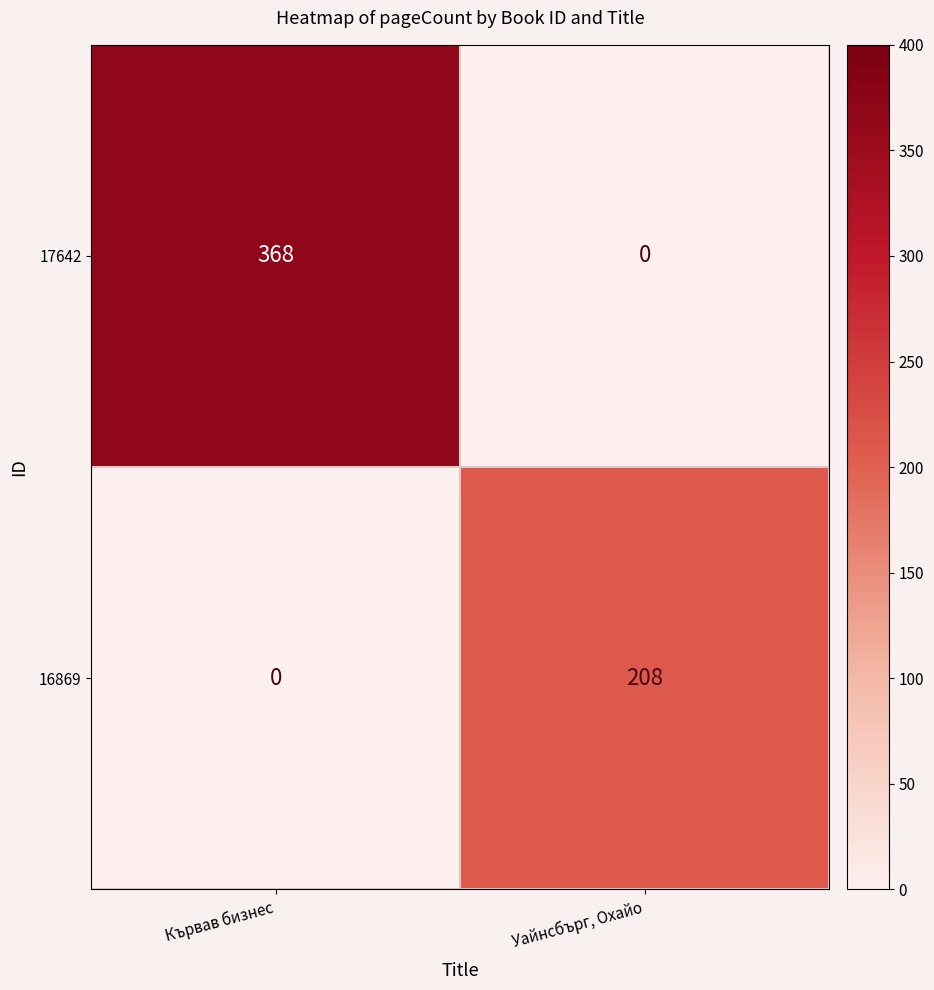

What is the sum of all 16869 values?

208